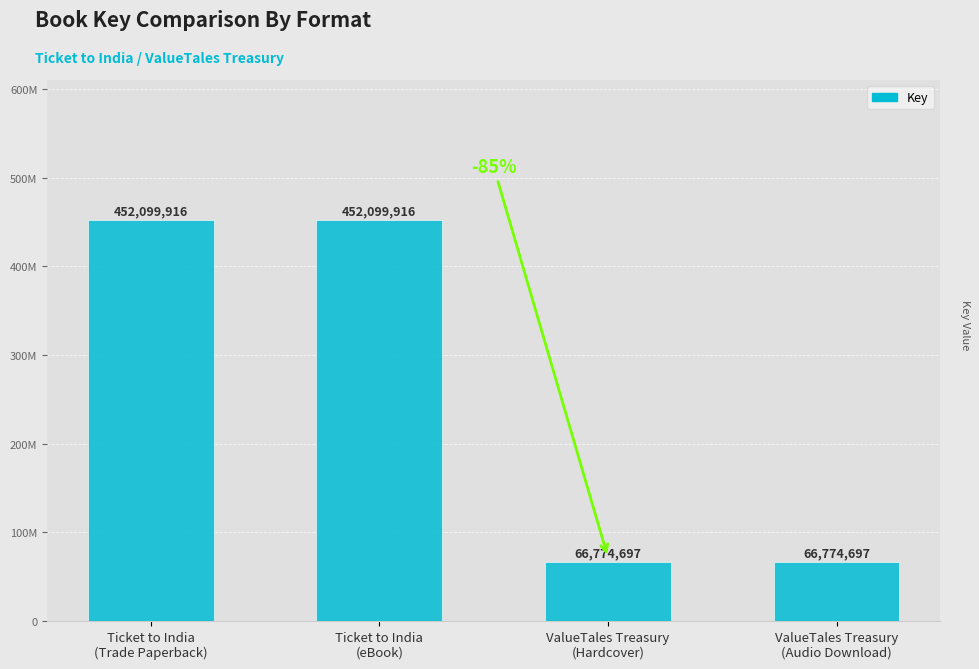

What is the sum of the values at Ticket to India
(eBook) and Ticket to India
(Trade Paperback)?

904199832